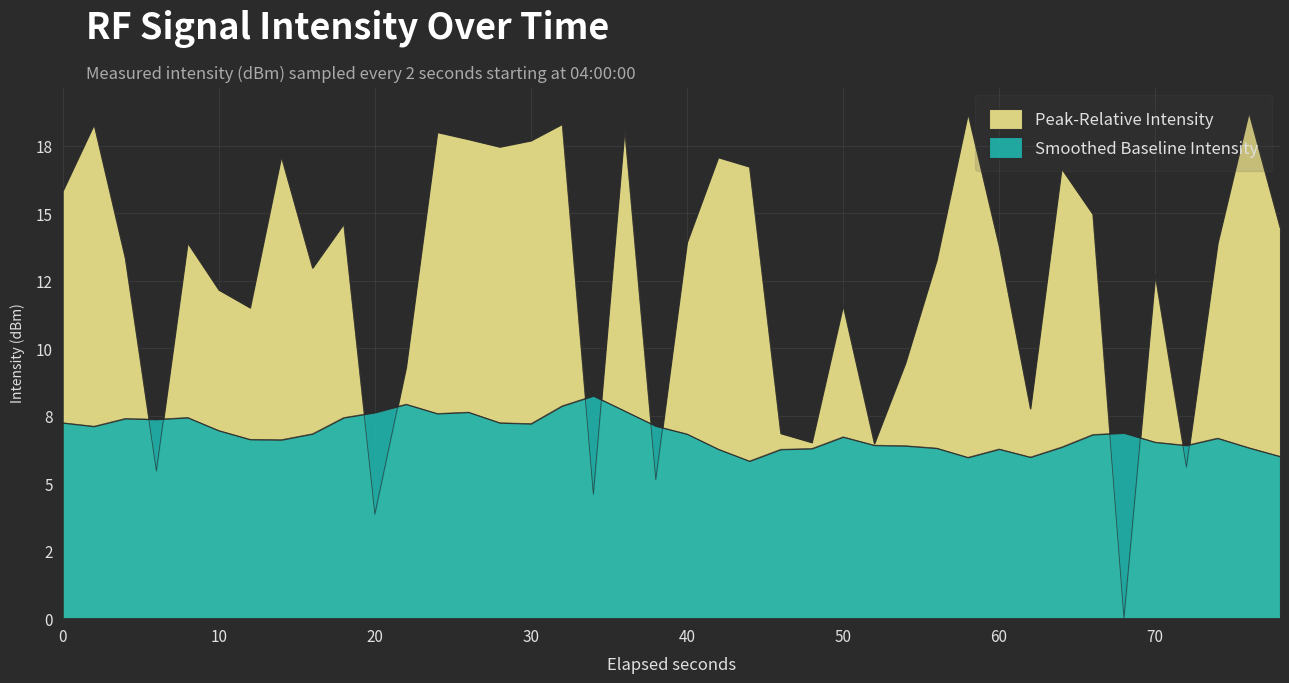

Reading right to left, transcribe all the data shown in this chart.

14.5	18.7	13.9	5.6	12.7	0.0	15.0	16.6	7.8	13.8	18.7	13.3	9.5	6.5	11.6	6.5	6.8	16.7	17.1	13.9	5.1	18.1	4.6	18.3	17.7	17.5	17.7	18.0	9.3	3.9	14.6	13.0	17.1	11.5	12.2	13.9	5.5	13.3	18.3	15.8